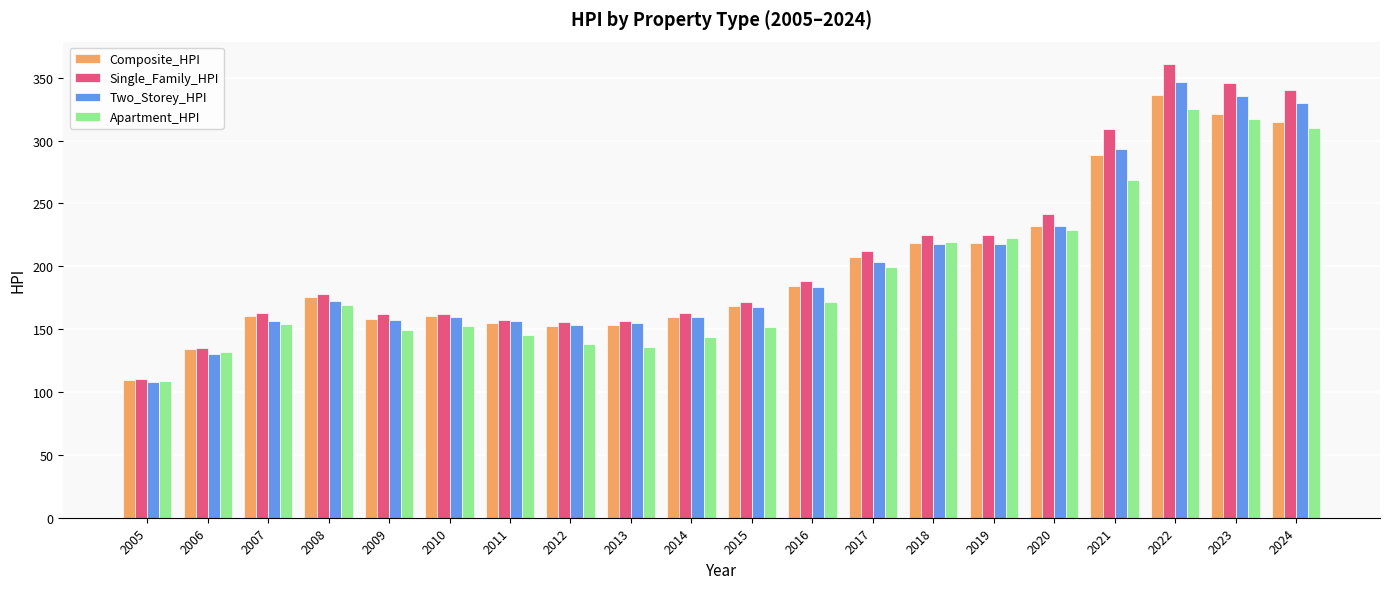

At which category does the chart reach its minimum across all series?

2005